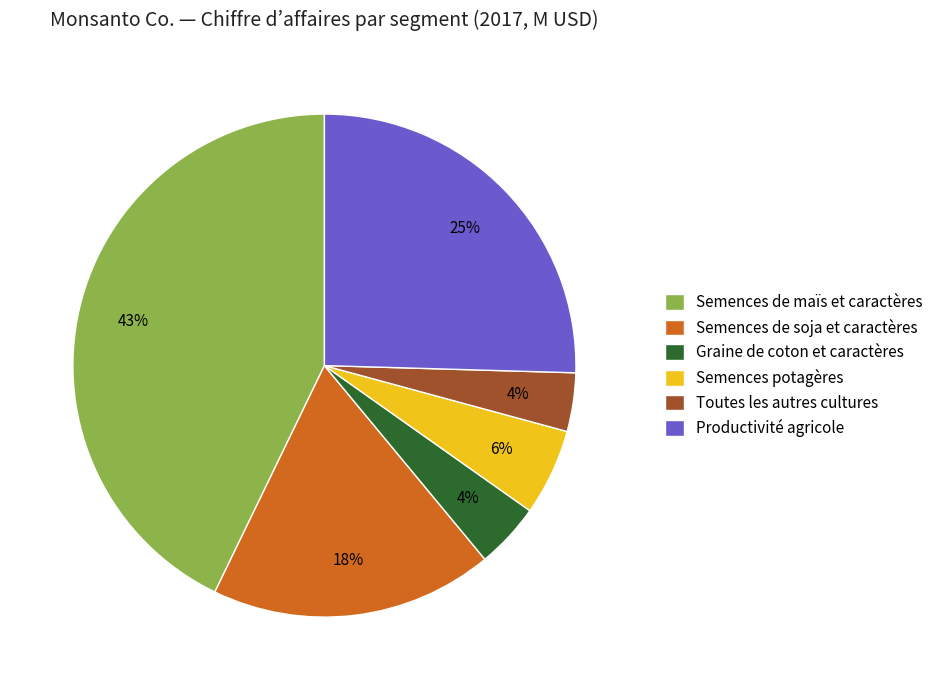

Which has a higher value, Semences potagères or Semences de soja et caractères?

Semences de soja et caractères